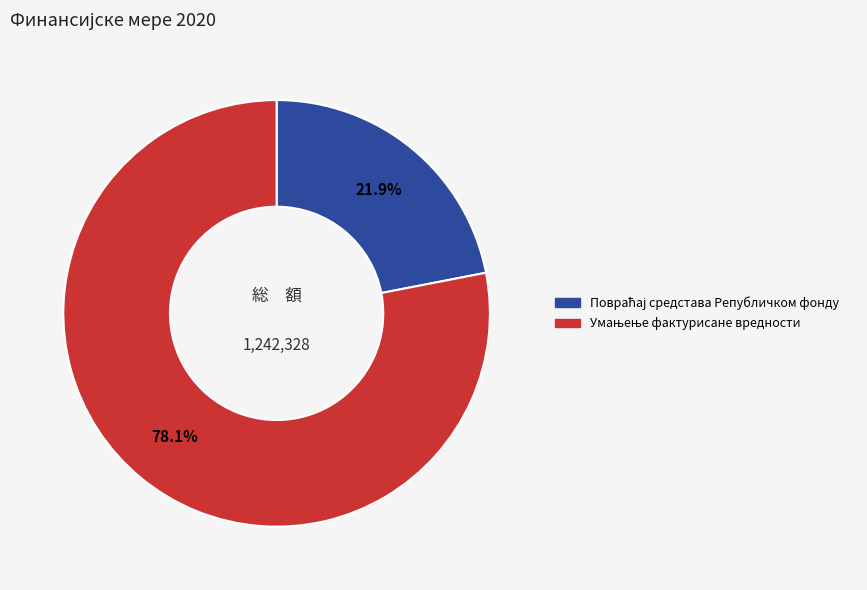

Does any single category account for the majority?

Yes